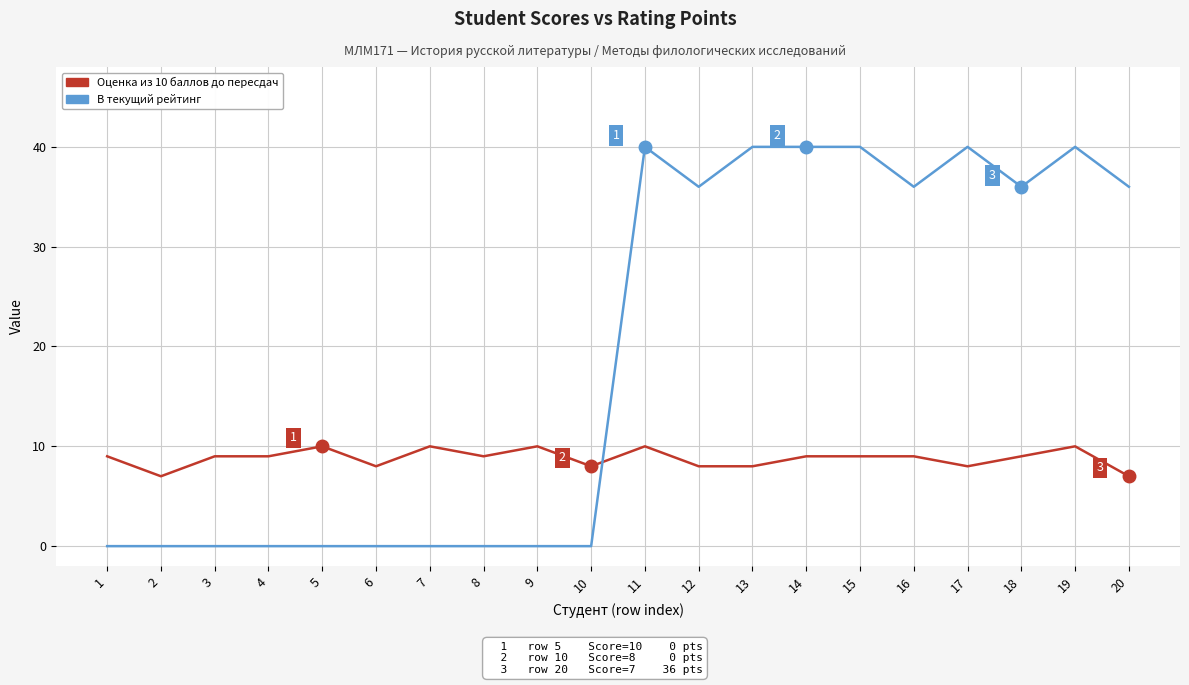

True or false: Оценка из 10 баллов до пересдач has a value of 15 at 15.

False